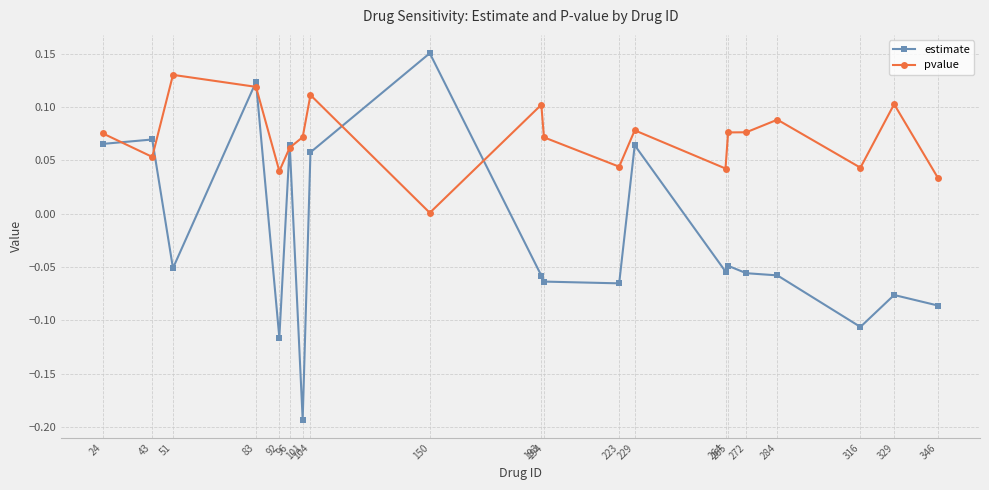

Which series has the widest spread of values?

estimate